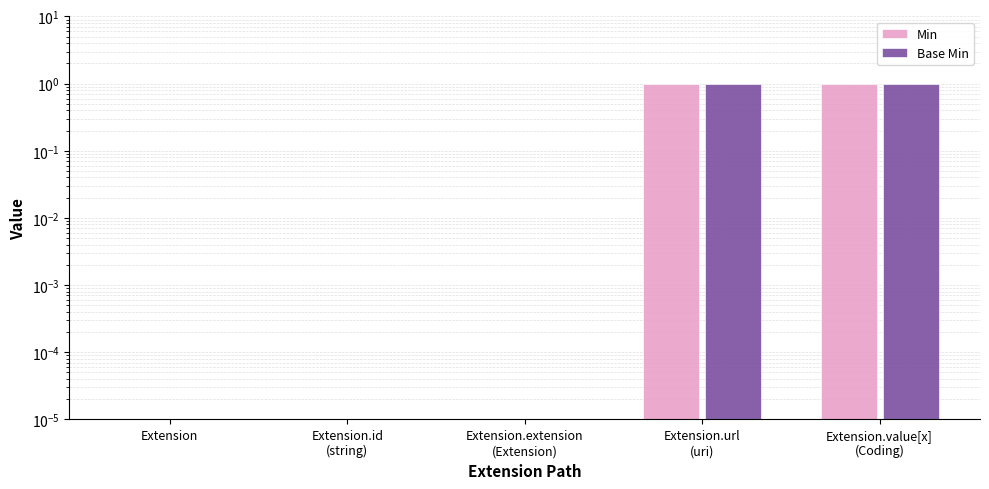

What is the label of the 5th bar from the left?

Extension.value[x]
(Coding)